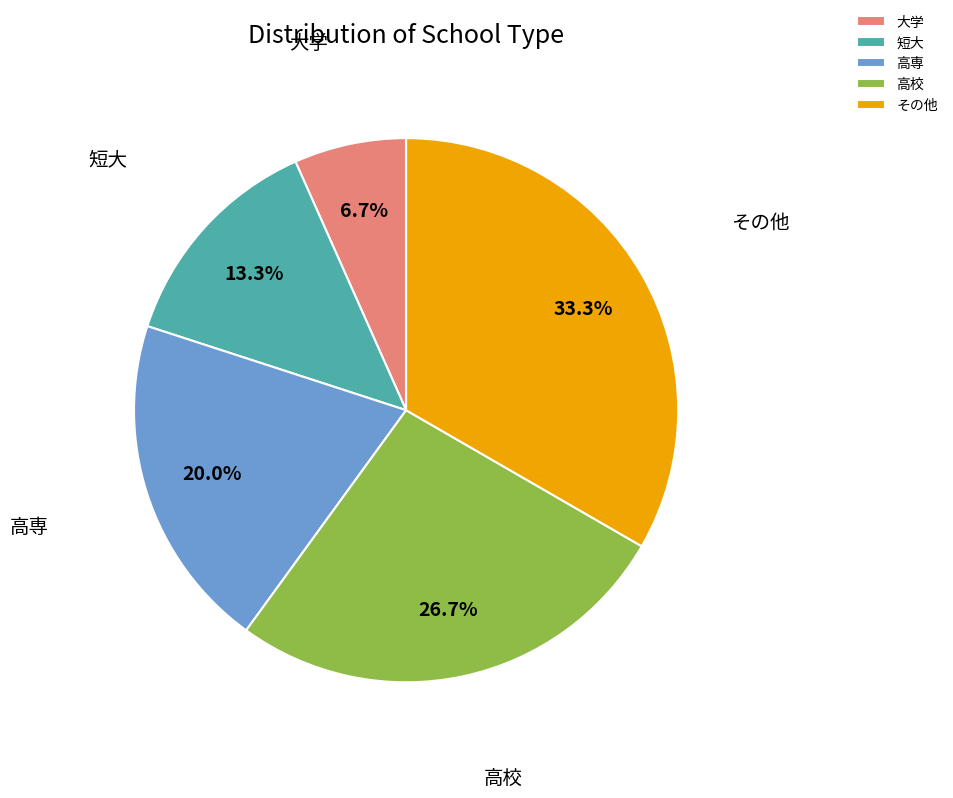

Which category has the smallest portion of the pie?

大学